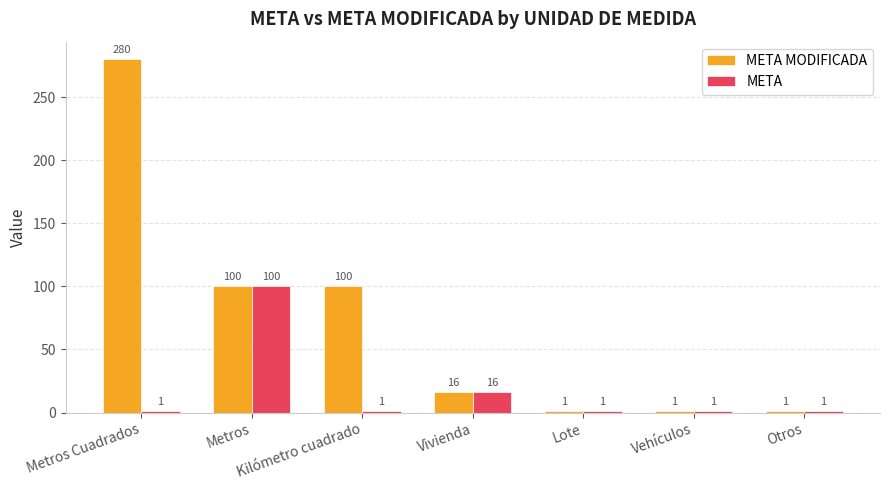

Reading left to right, what are all the values shown in this chart?

META MODIFICADA: 280	100	100	16	1	1	1
META: 1	100	1	16	1	1	1